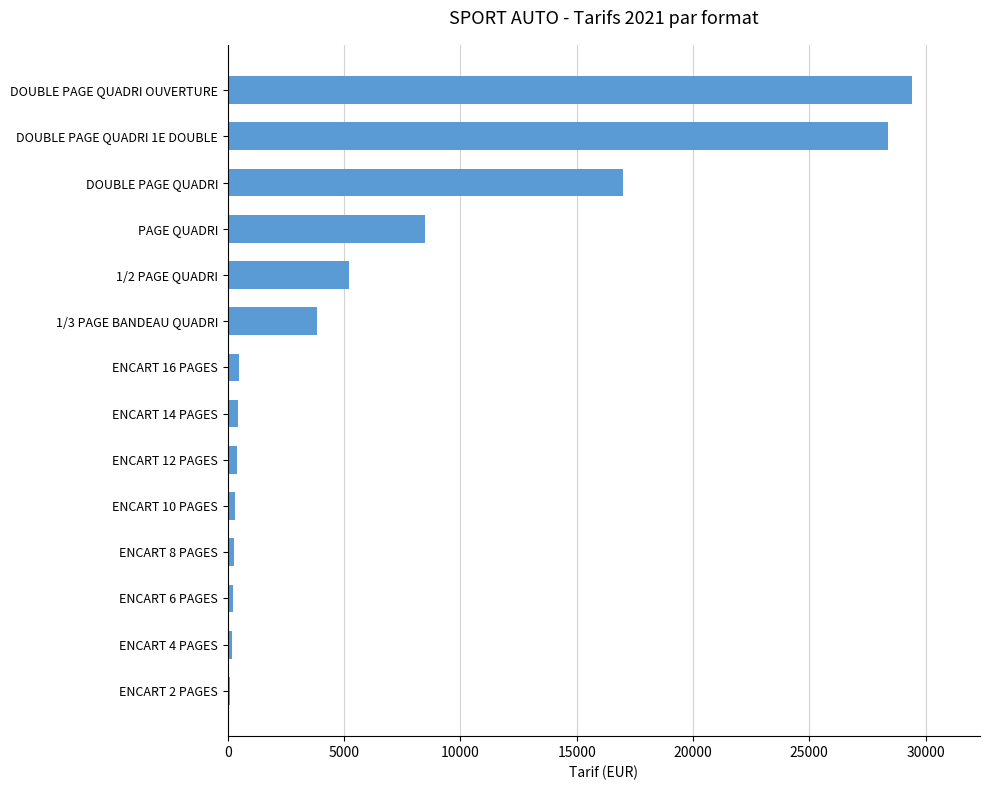

The value at DOUBLE PAGE QUADRI is 3419. True or false?

False